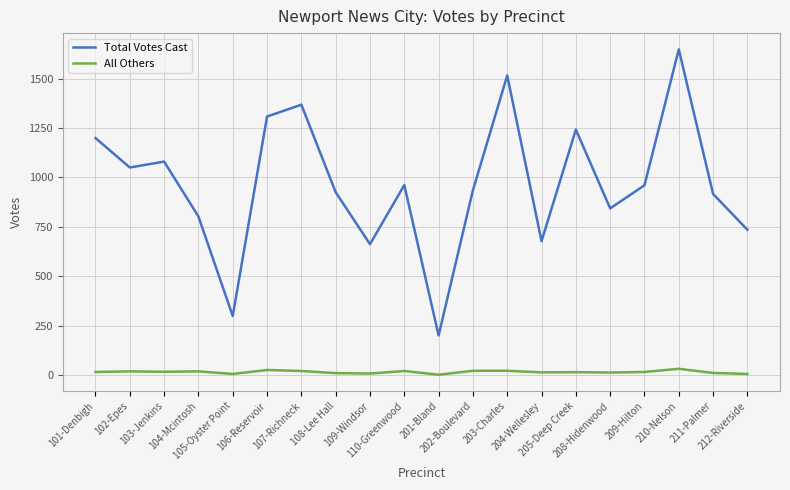

What is the greatest value displayed?

1648